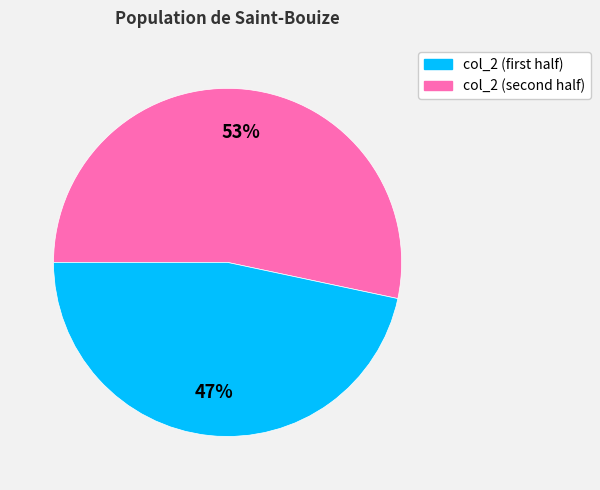

Is there a majority slice in this chart?

Yes